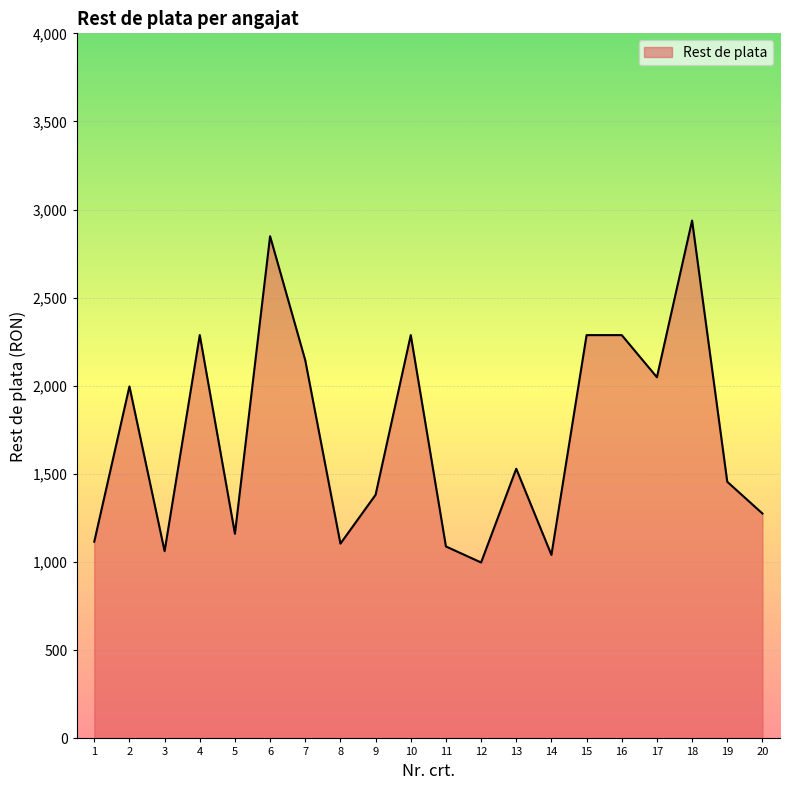

What is the ratio of the value at 17 to the value at 9?

1.5